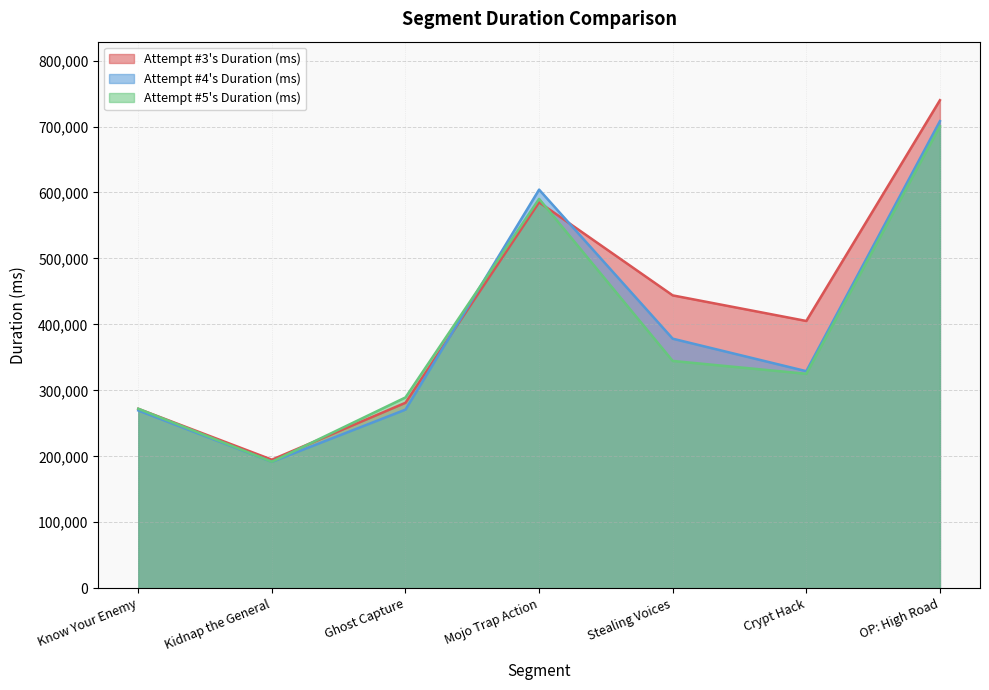

At which label does Attempt #4's Duration (ms) first exceed 329078?

Mojo Trap Action